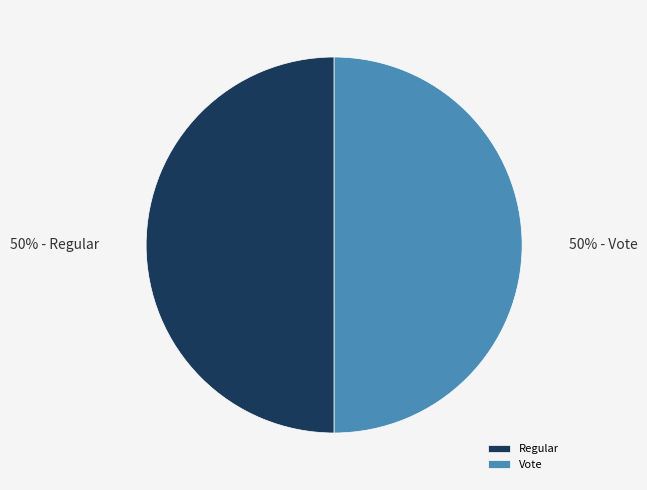

What is the ratio of the value at Vote to the value at Regular?

1.0